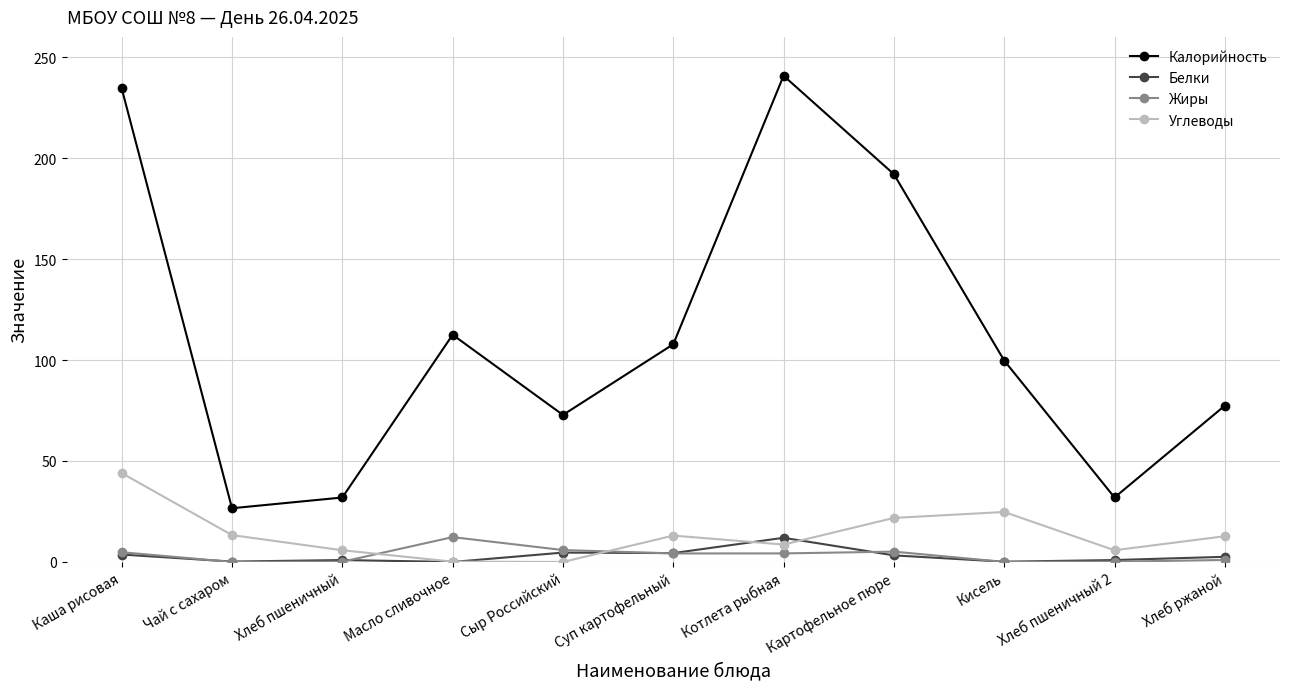

True or false: Жиры has more than 0 interior local peaks.

True